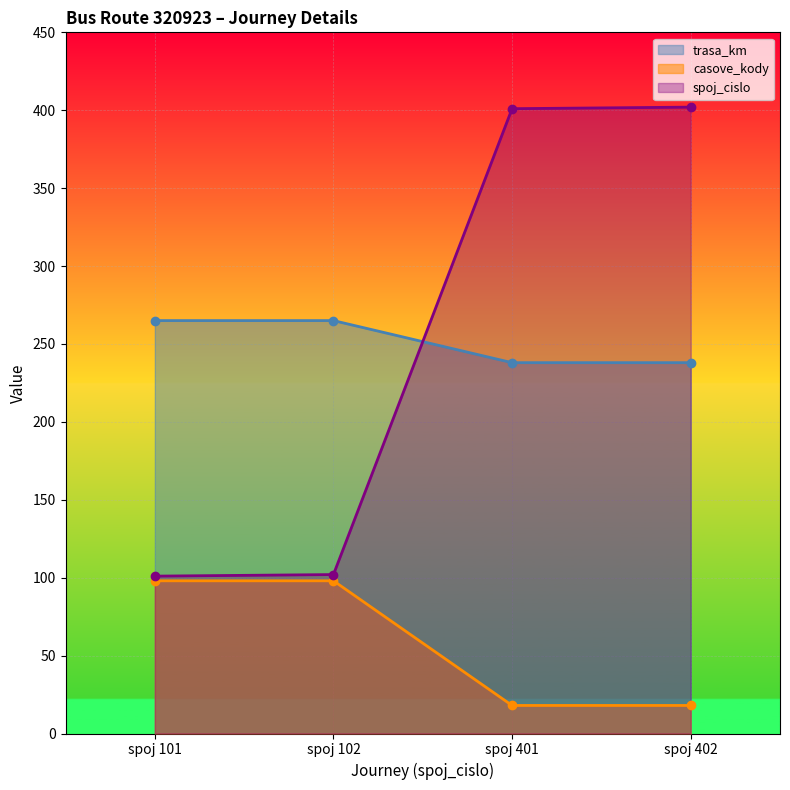

At which category is the sum across all series the highest?

spoj 402